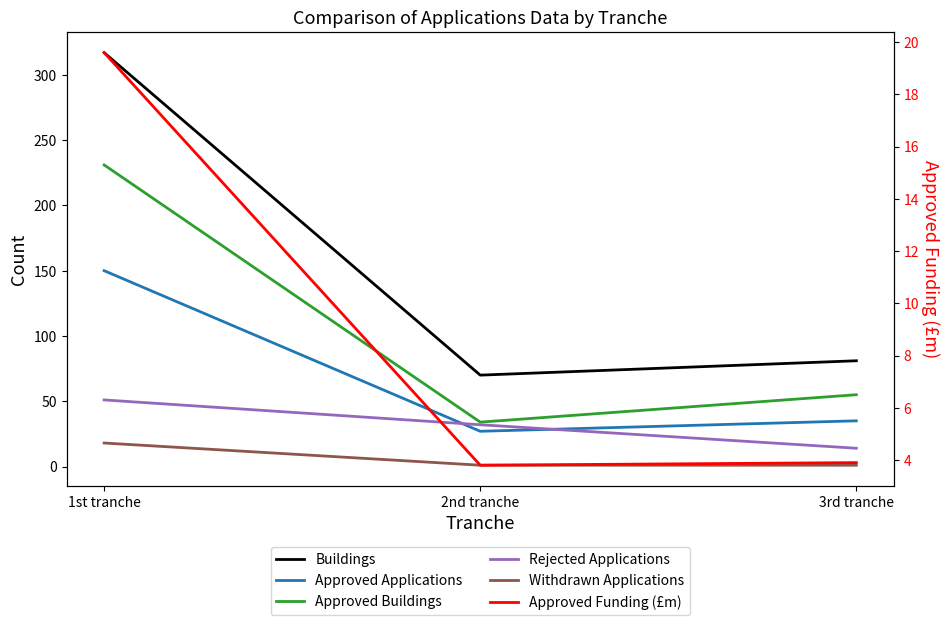

Which label corresponds to the largest value in the chart?

1st tranche